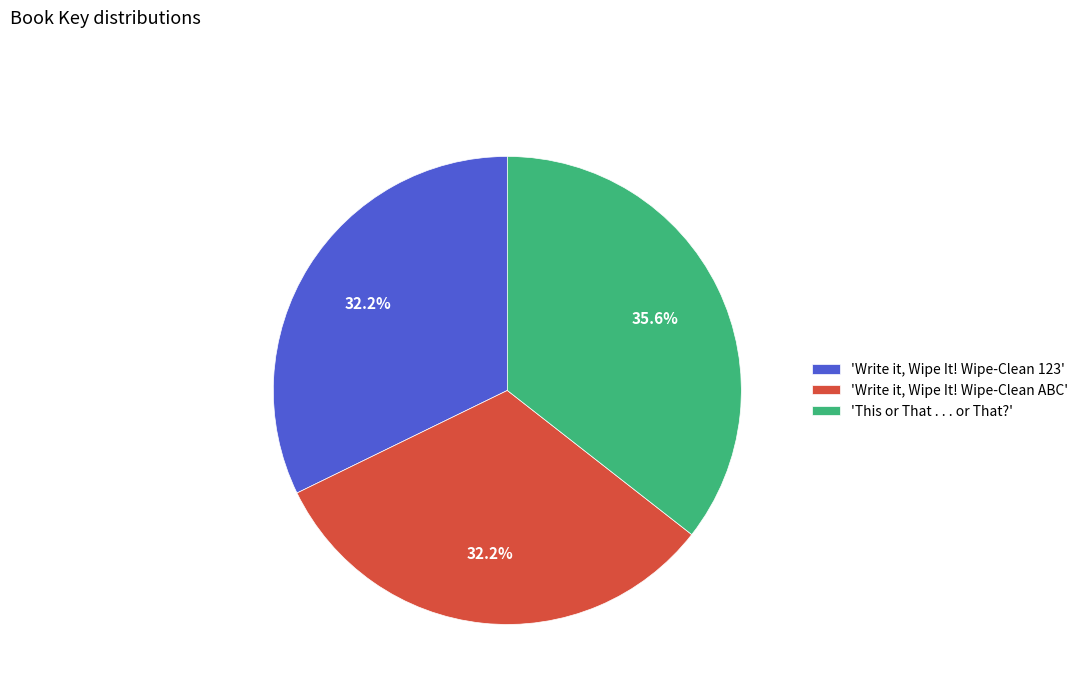

Is there a majority slice in this chart?

No